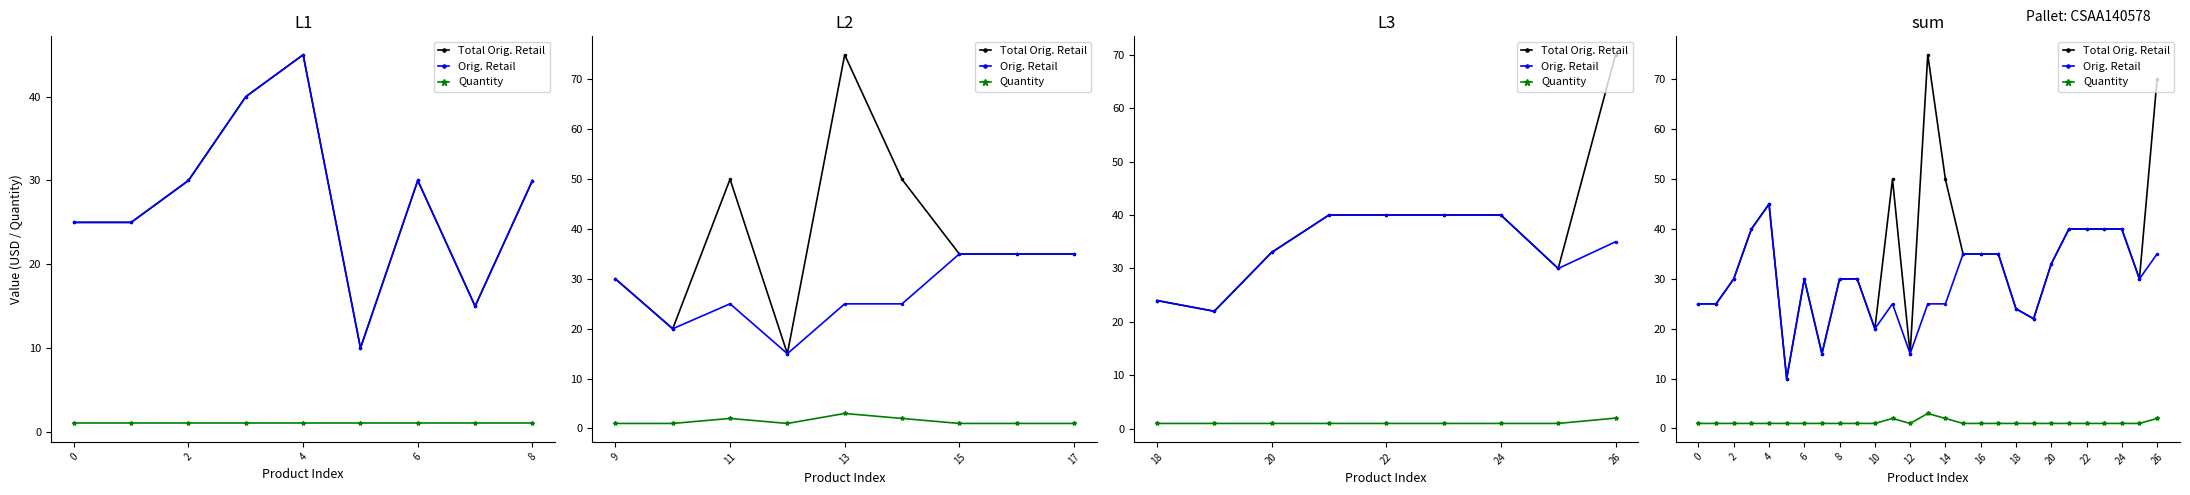

Is it true that Total Orig. Retail equals 53.6 at 6?

False